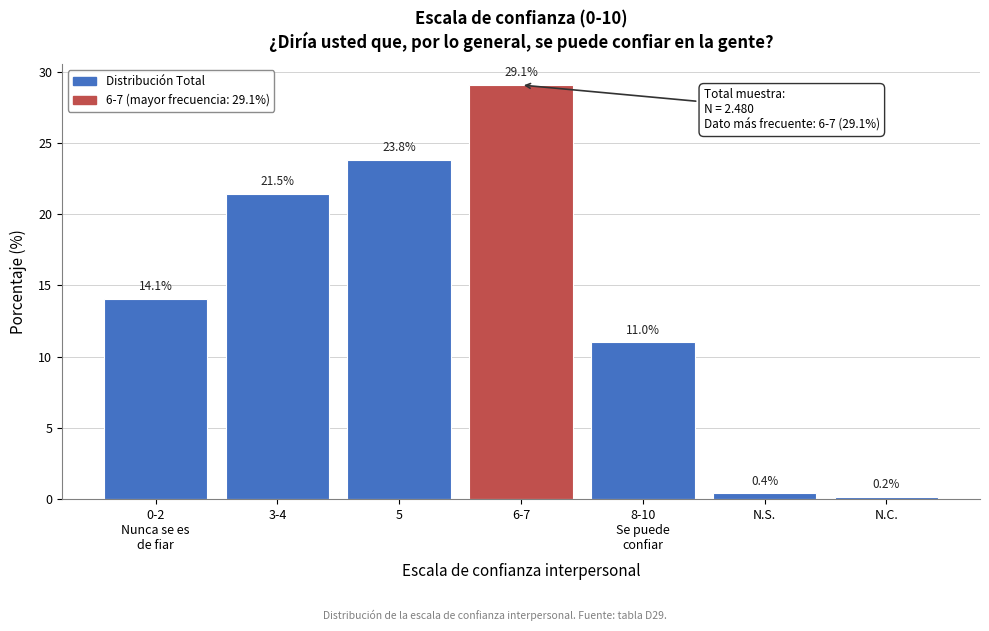

Reading left to right, extract all data points from this chart.

14.1	21.5	23.8	29.1	11.0	0.4	0.2